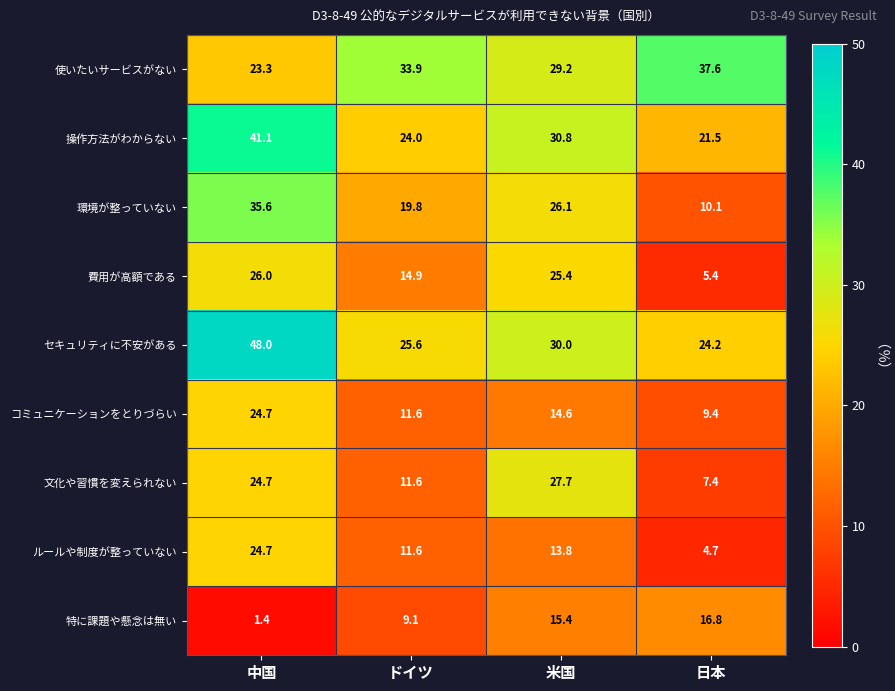

What is the sum of all 操作方法がわからない values?

117.4